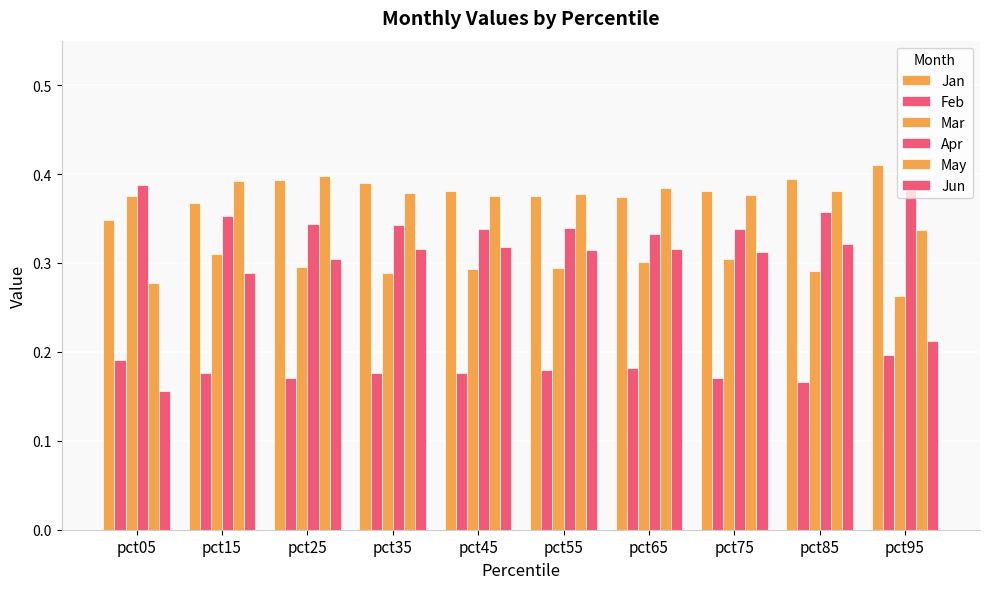

Which series changed the most between pct25 and pct75?

May